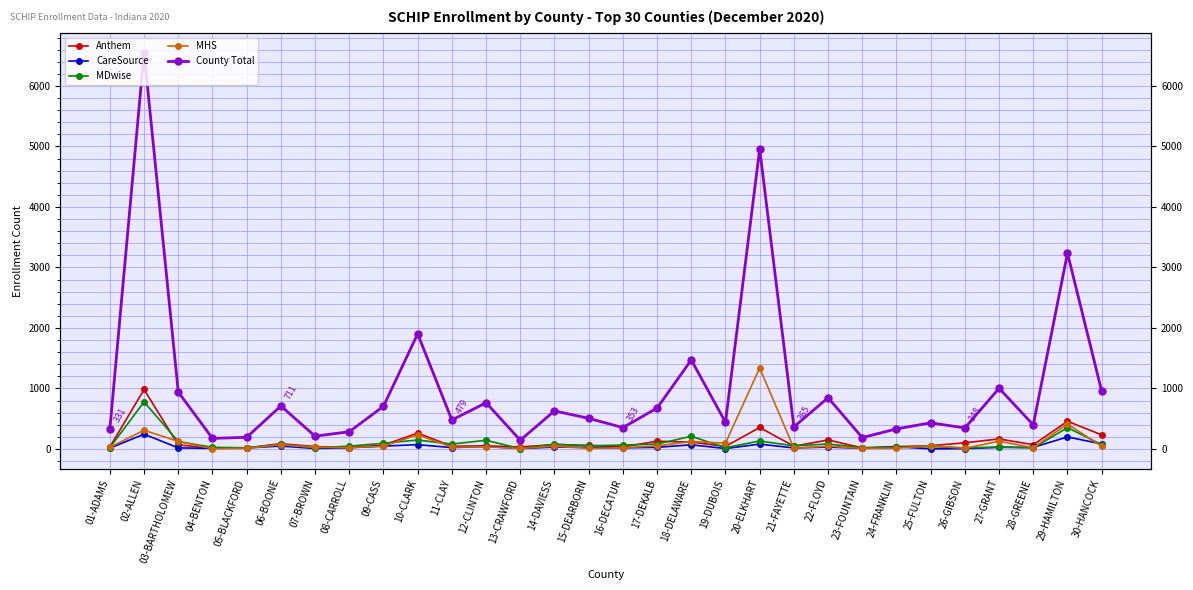

What is the difference between the highest and lowest values at 08-CARROLL?

264